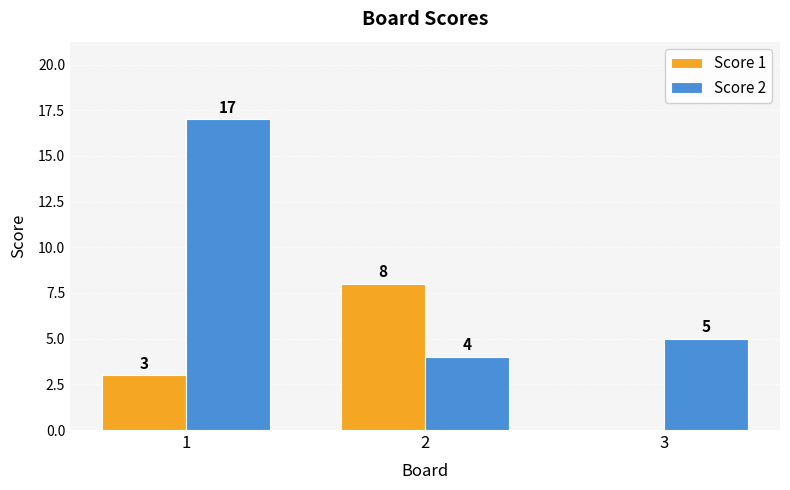

What is the average value of the Score 1 series?

4